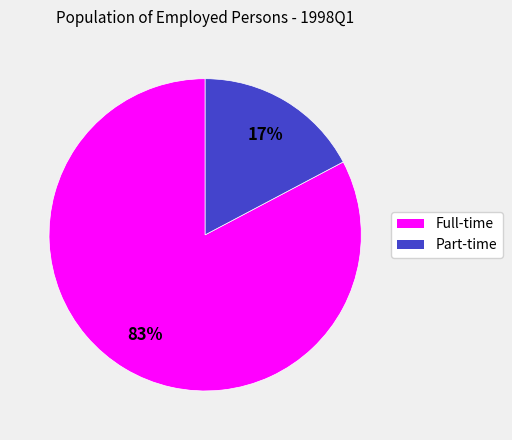

True or false: Part-time accounts for 17% of the total.

True